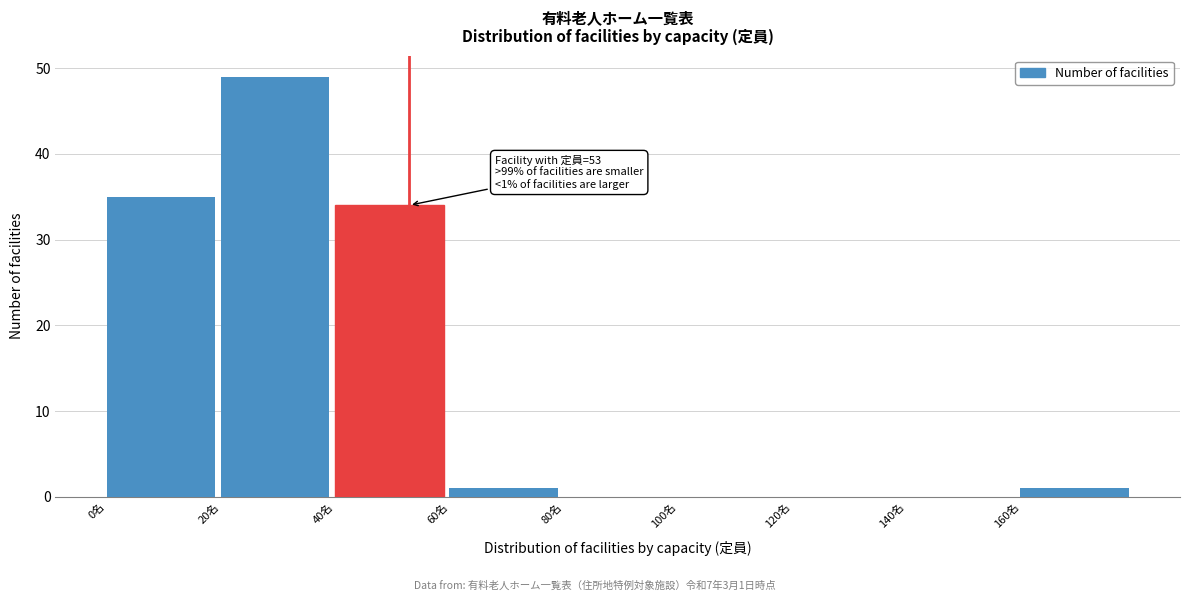

Over which range of the x-axis is the bar tallest?

20 to 40